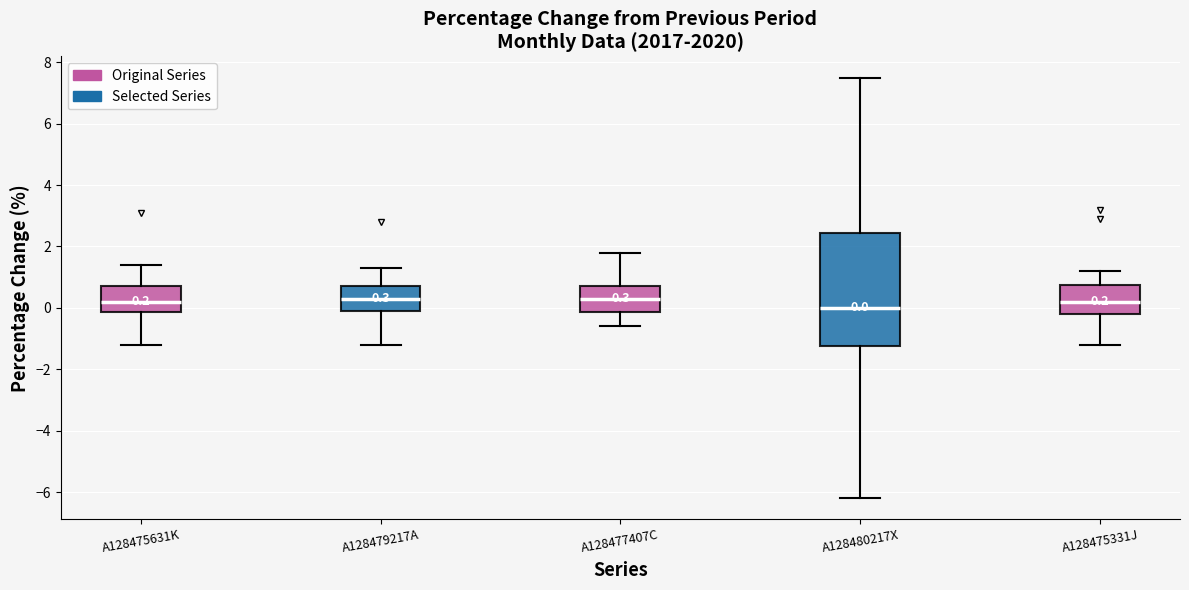

Which box is the tallest, from its lower edge to its upper edge?

A128480217X